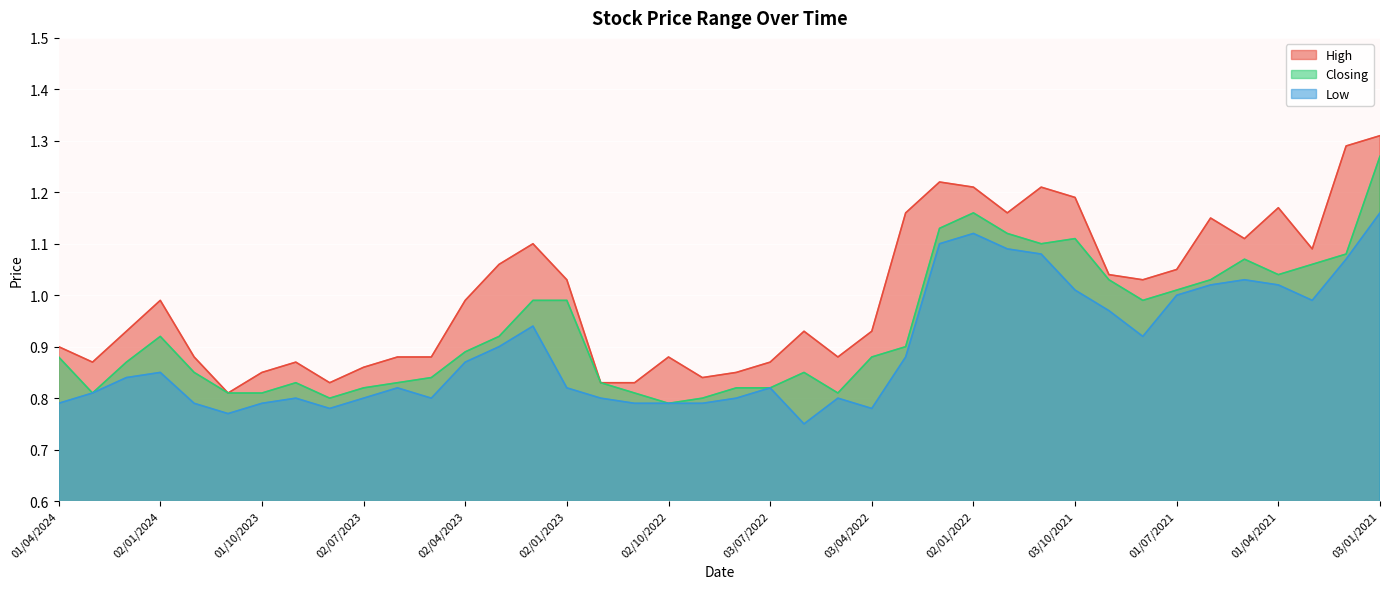

Which series changed the most between 01/03/2022 and 01/04/2021?

Closing